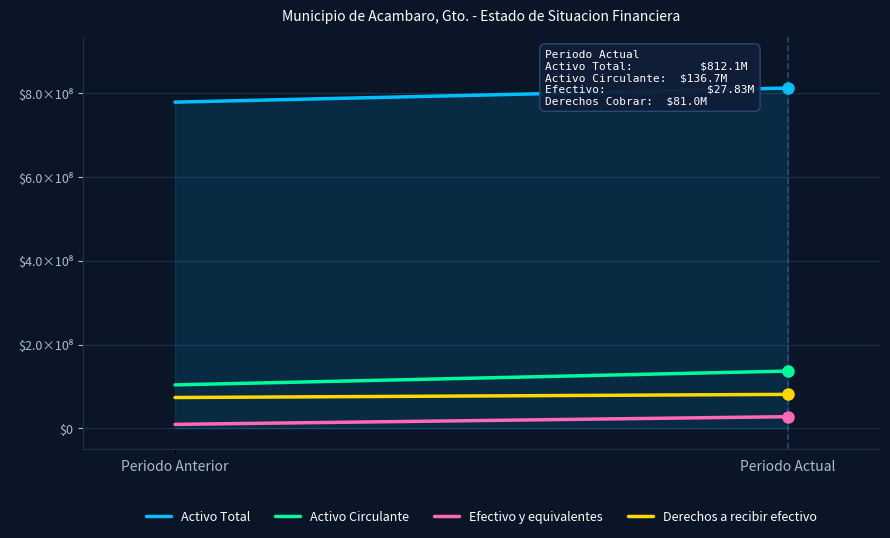

Which label corresponds to the largest value in the chart?

Periodo Actual